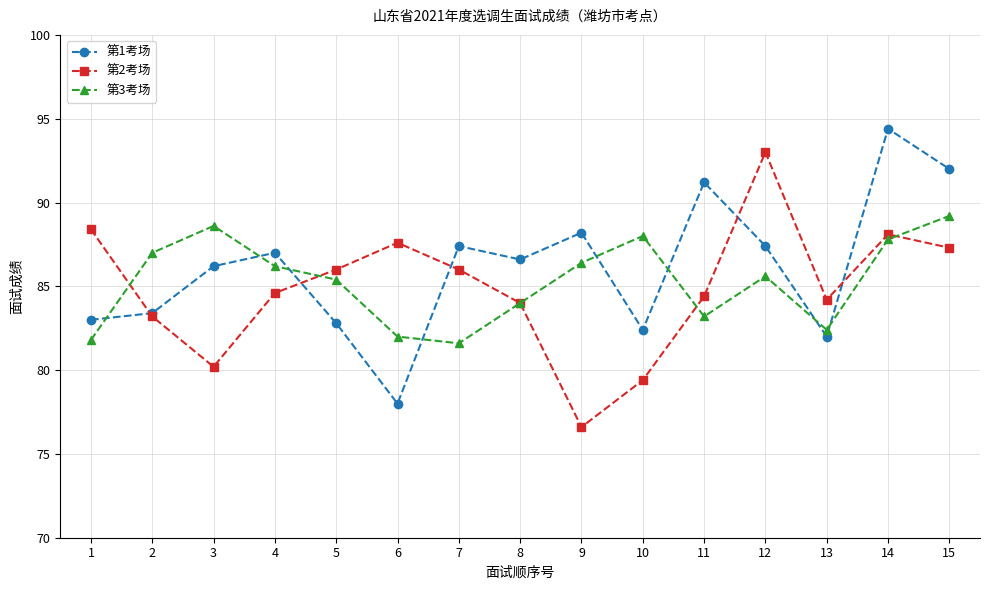

What is the spread (max minus min) of values at 9?

11.6